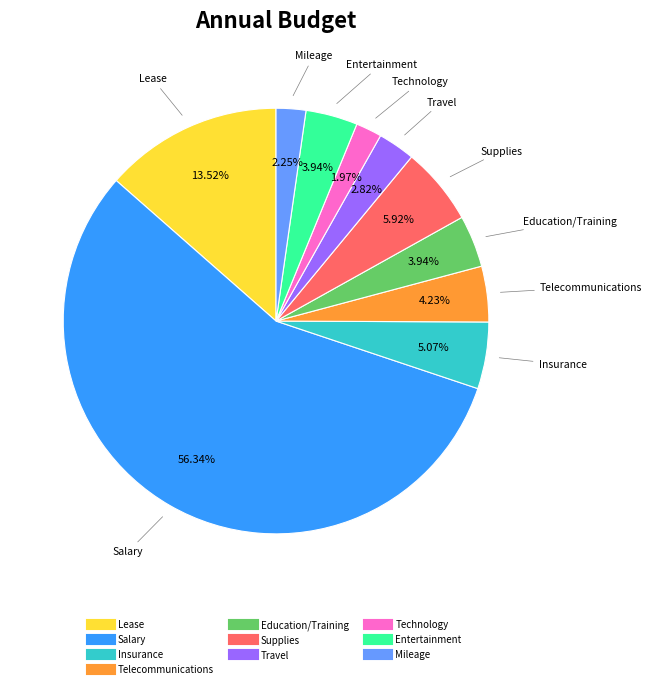

To the nearest percent, what percentage of the pie is Insurance?

5%